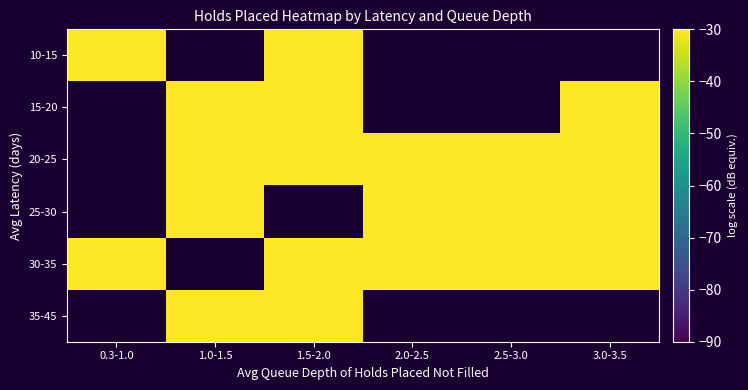

Rank the series by their maximum value, from lowest to highest.

10-15, 15-20, 20-25, 25-30, 30-35, 35-45